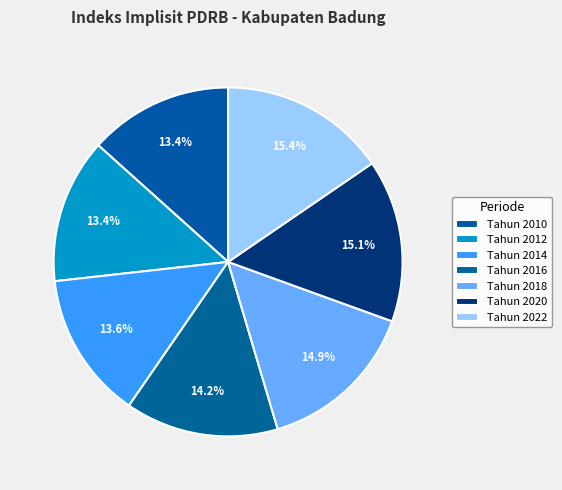

What percentage is the Tahun 2010 slice, to the nearest percent?

13%